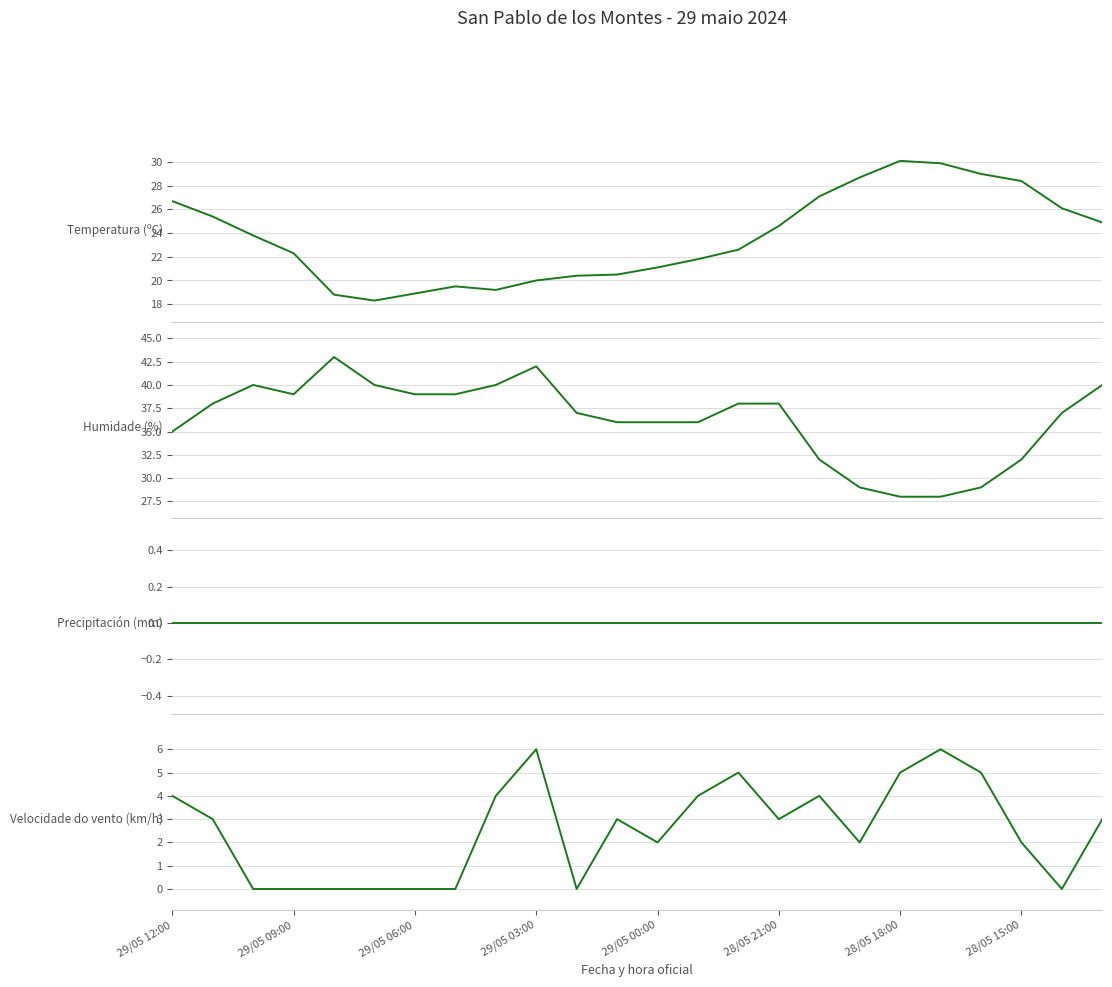

What position from the right is 29/05 12:00?

24